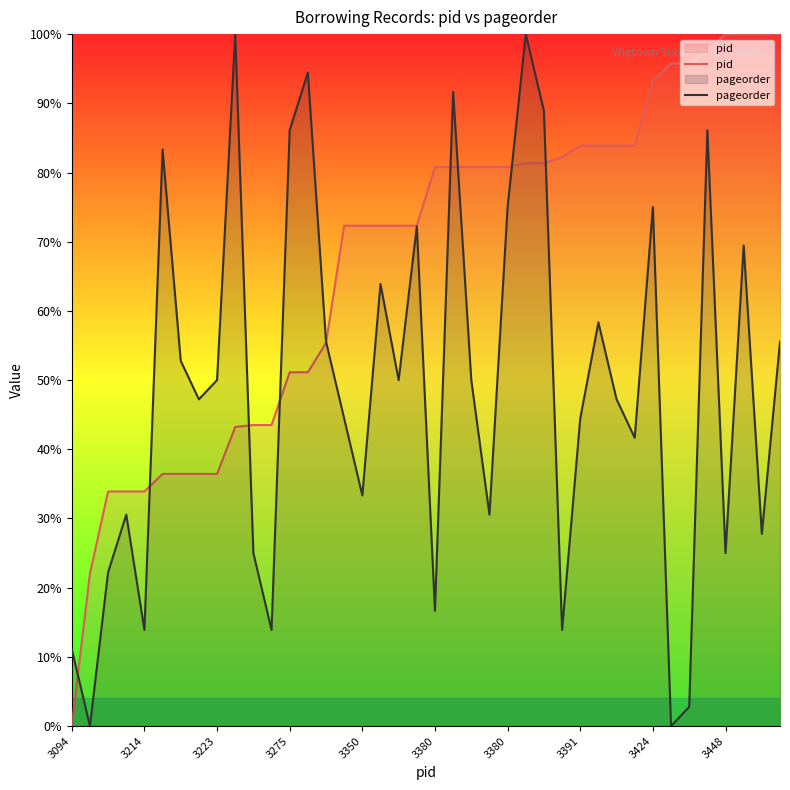

List the series in order of their peak value, highest first.

pid, pageorder